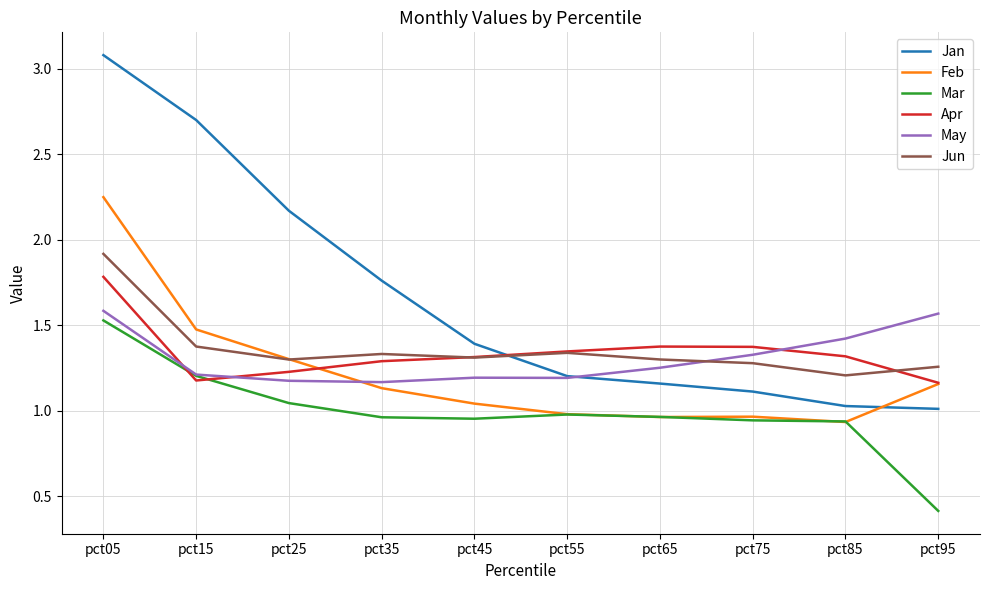

True or false: Jan has a value of 2.7 at pct15.

True